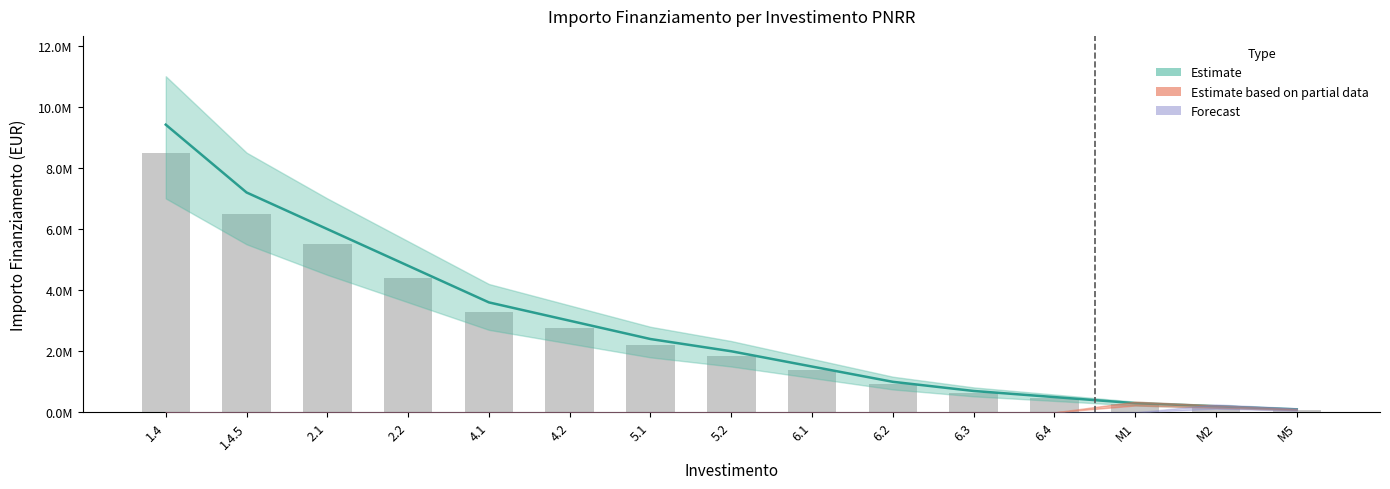

What is the value of the 7th bar from the left?

2200000